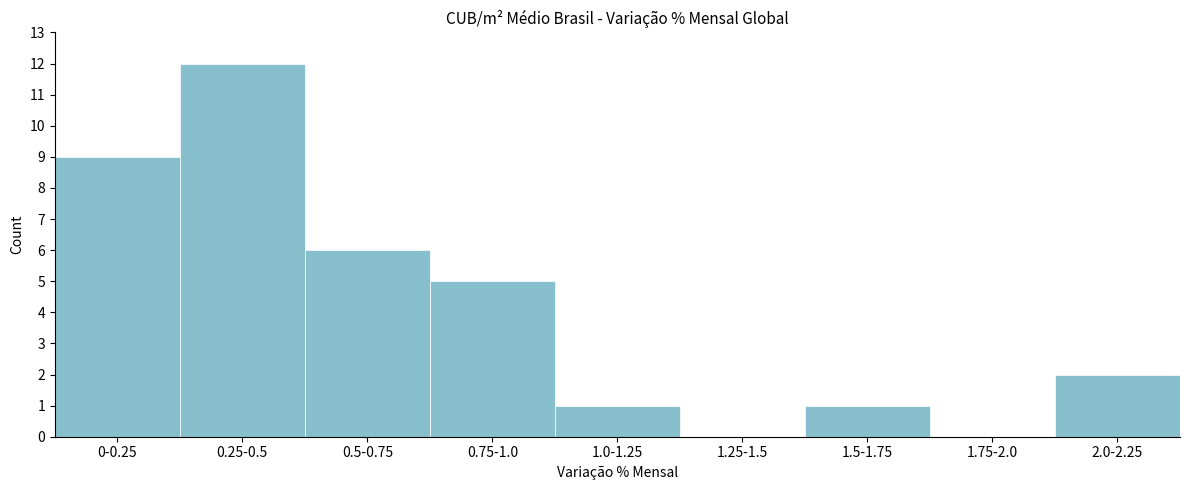

Reading right to left, list all the values displayed in this chart.

2.0-2.25=2	1.75-2.0=0	1.5-1.75=1	1.25-1.5=0	1.0-1.25=1	0.75-1.0=5	0.5-0.75=6	0.25-0.5=12	0-0.25=9